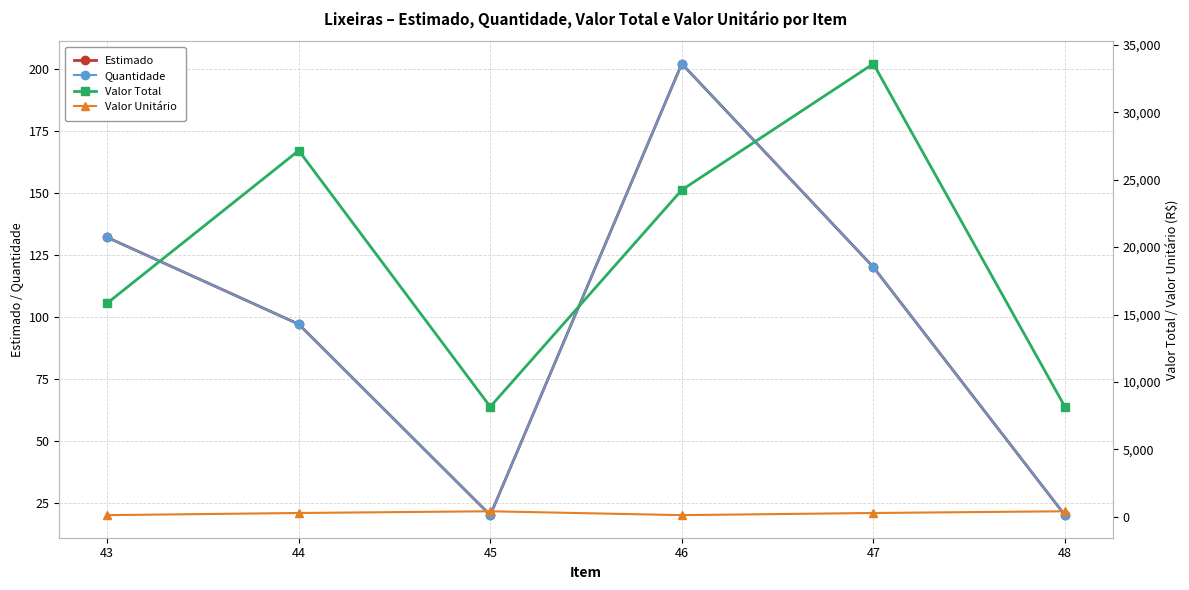

At which label does Estimado first exceed 120?

43